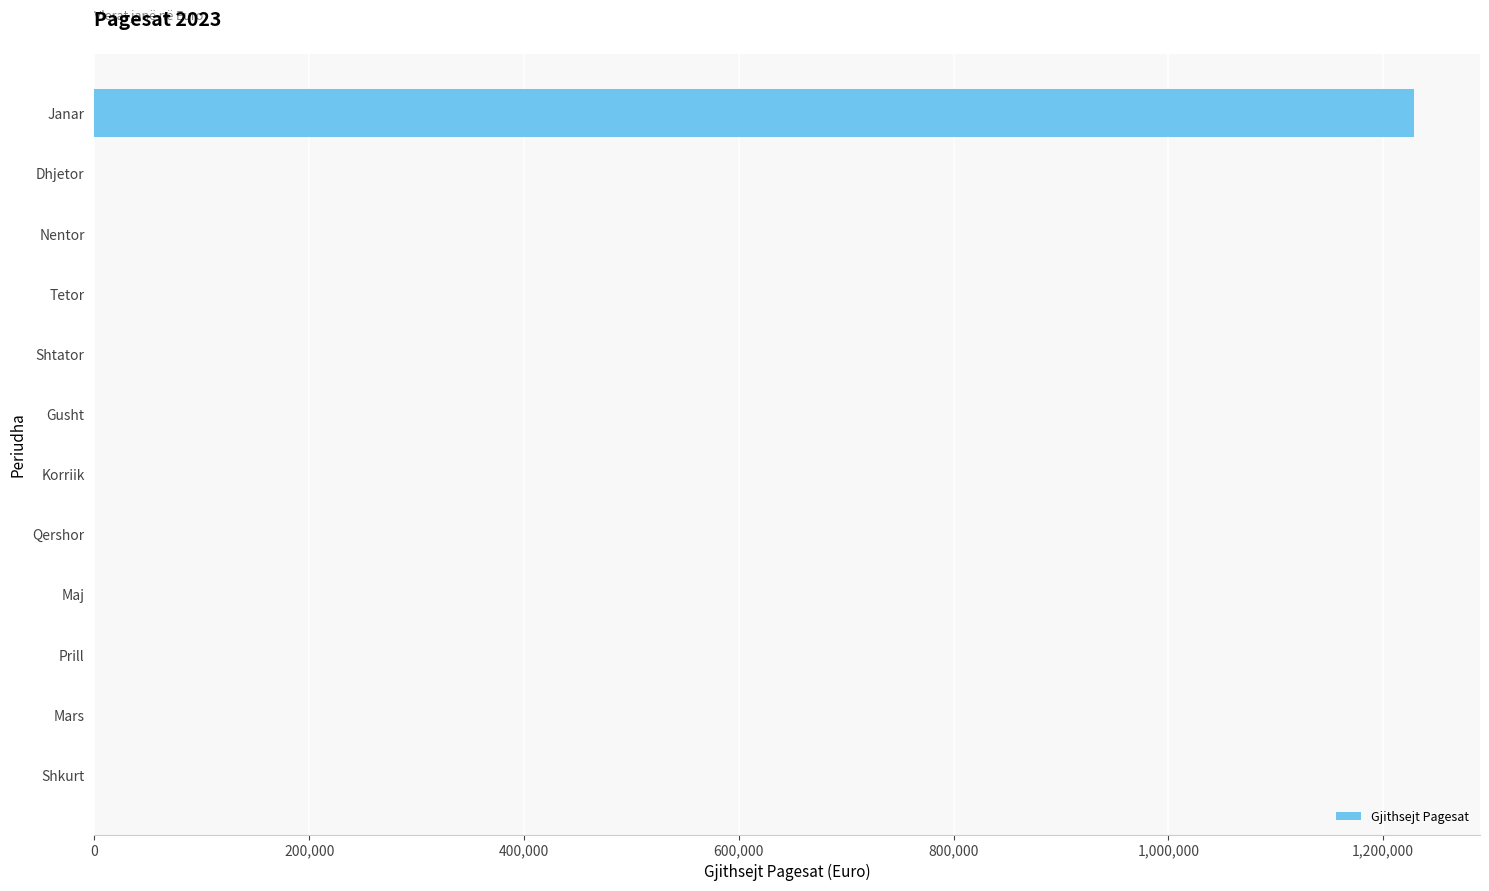

At which category does the chart reach its peak across all series?

Janar